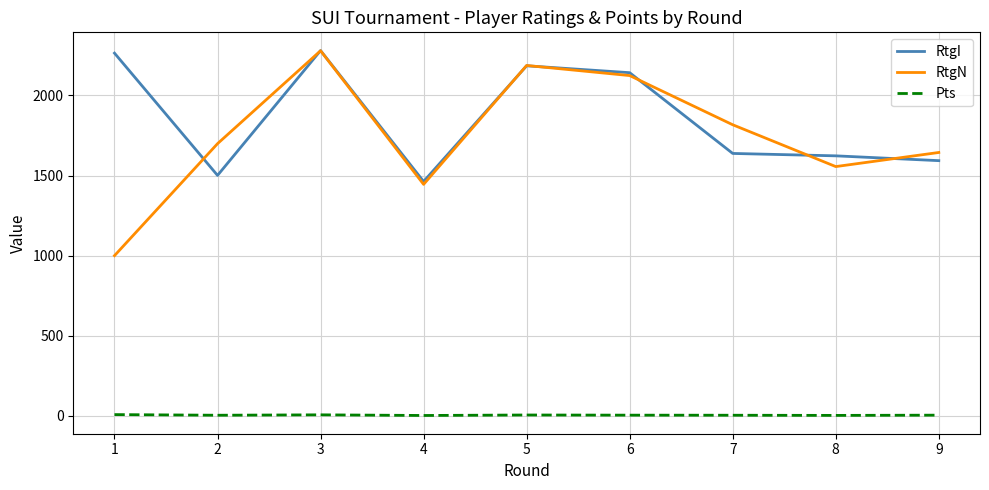

After their last crossing, which series has the higher values: RtgN or RtgI?

RtgN